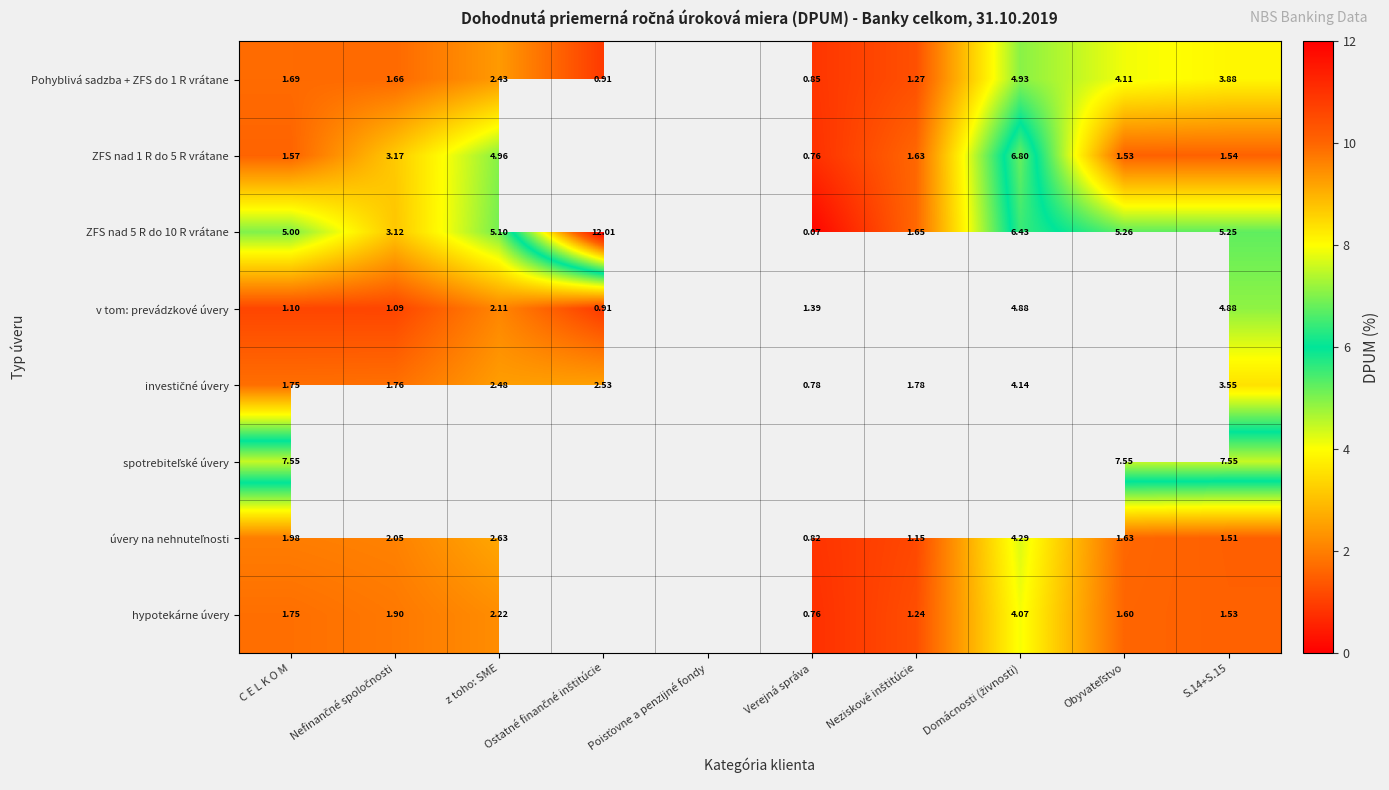

What is the minimum value shown in the chart?

0.1